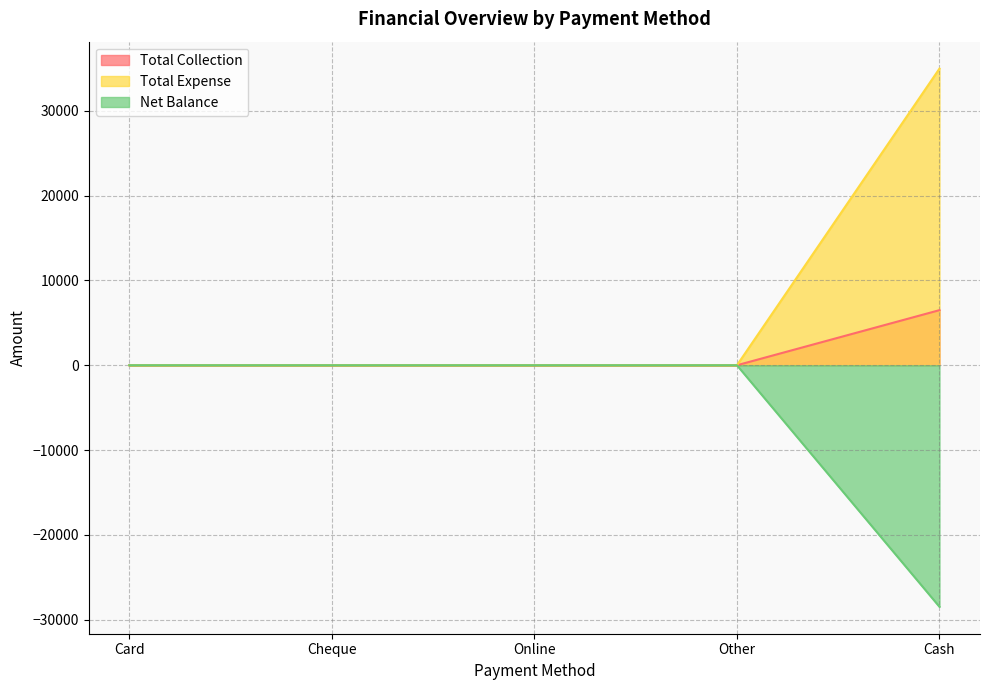

Rank the series at Online from lowest to highest value.

Total Collection, Total Expense, Net Balance